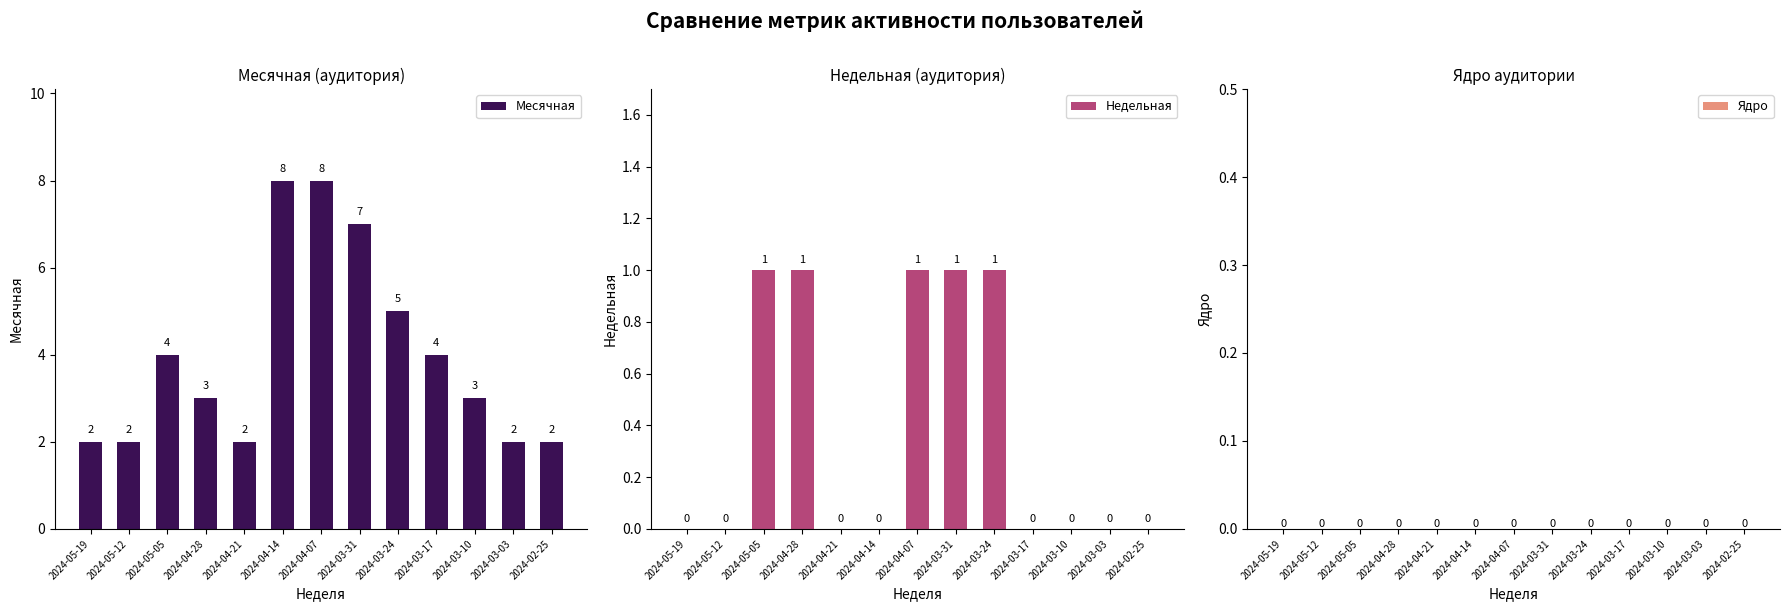

Reading right to left, list all the values displayed in this chart.

Месячная: 2	2	3	4	5	7	8	8	2	3	4	2	2
Недельная: 0	0	0	0	1	1	1	0	0	1	1	0	0
Ядро: 0	0	0	0	0	0	0	0	0	0	0	0	0